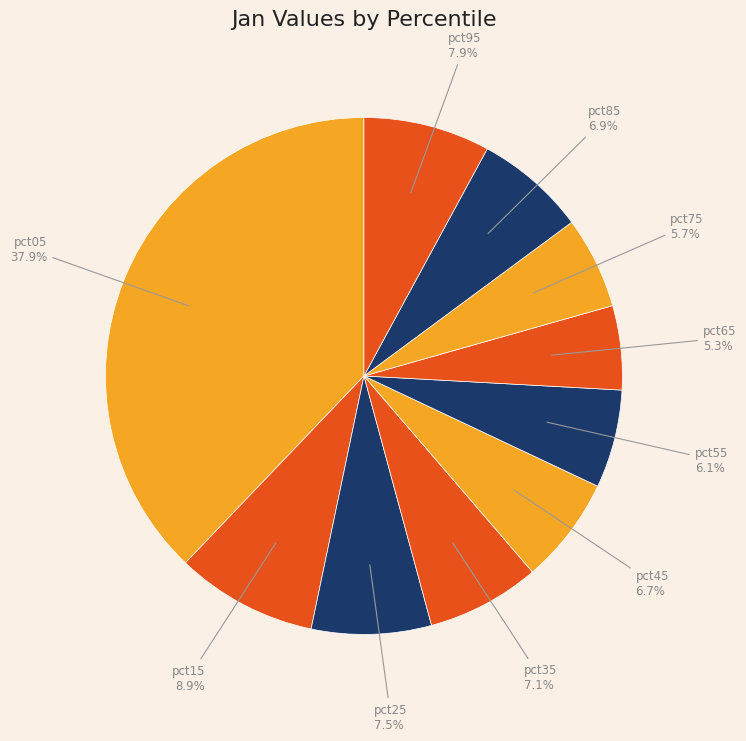

To the nearest percent, what portion does pct75 represent?

6%